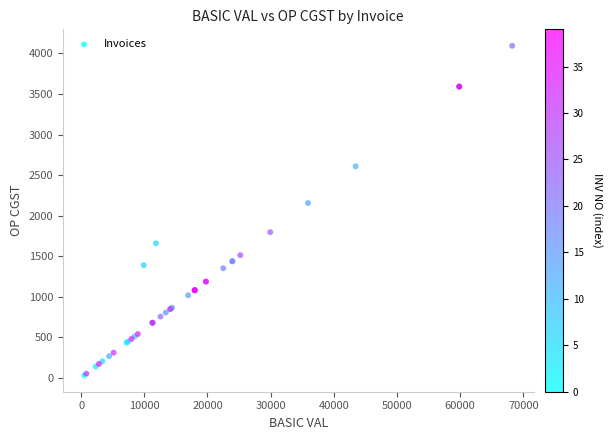

What Y value in the scatter plot is closest to 2062?

2155.0